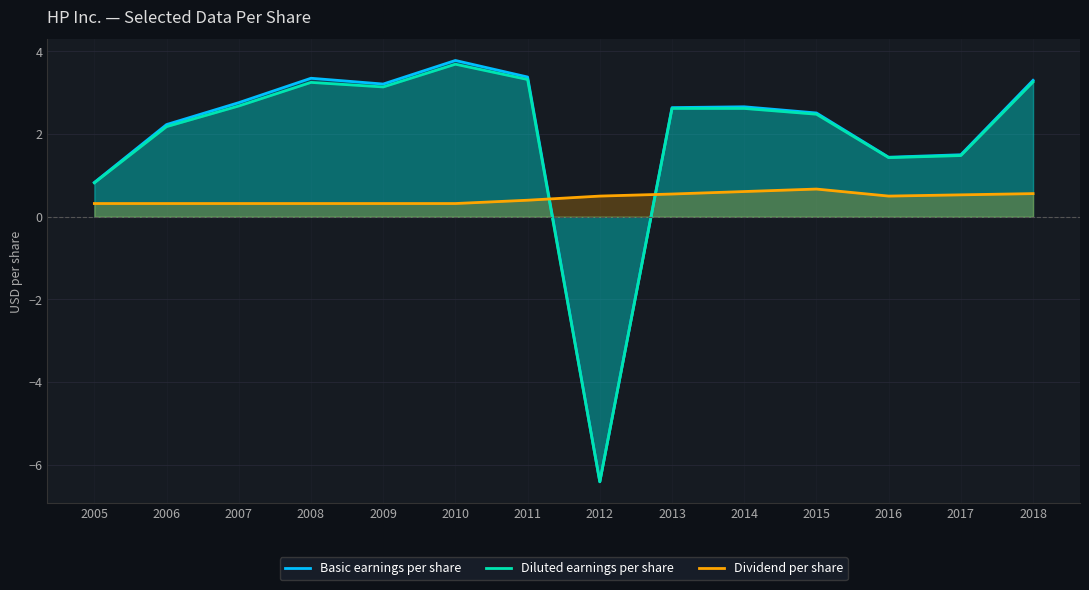

What is the minimum value shown in the chart?

-6.4